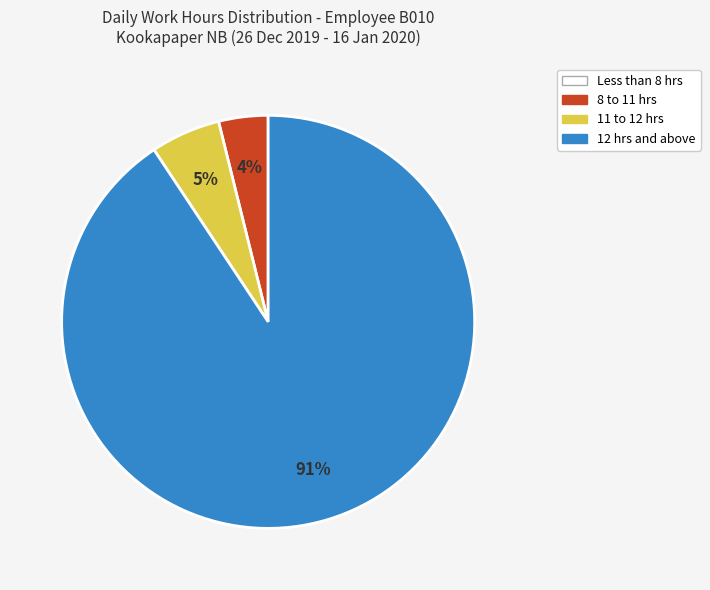

To the nearest percent, what percentage of the pie is 8 to 11 hrs?

4%